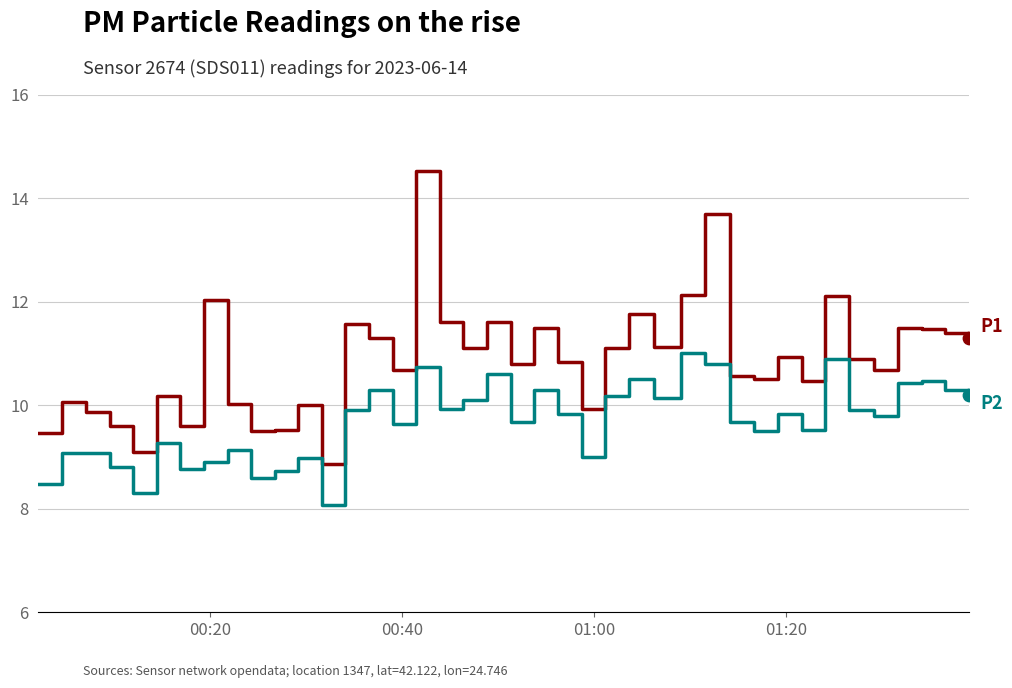

What is the maximum value shown in the chart?

14.5